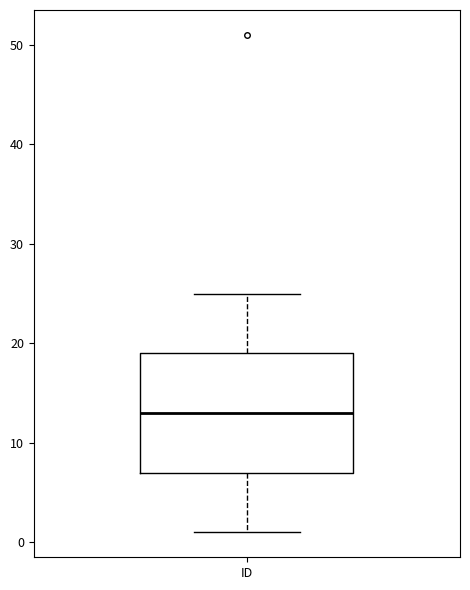

Transcribe this box plot: give where the median line is, the range the box spans, and where the two whiskers end, as read against the y-axis. The values are not printed on the chart, so give them approximately, as read against the axis.

median 13, box 7 to 19, whiskers 1 to 25